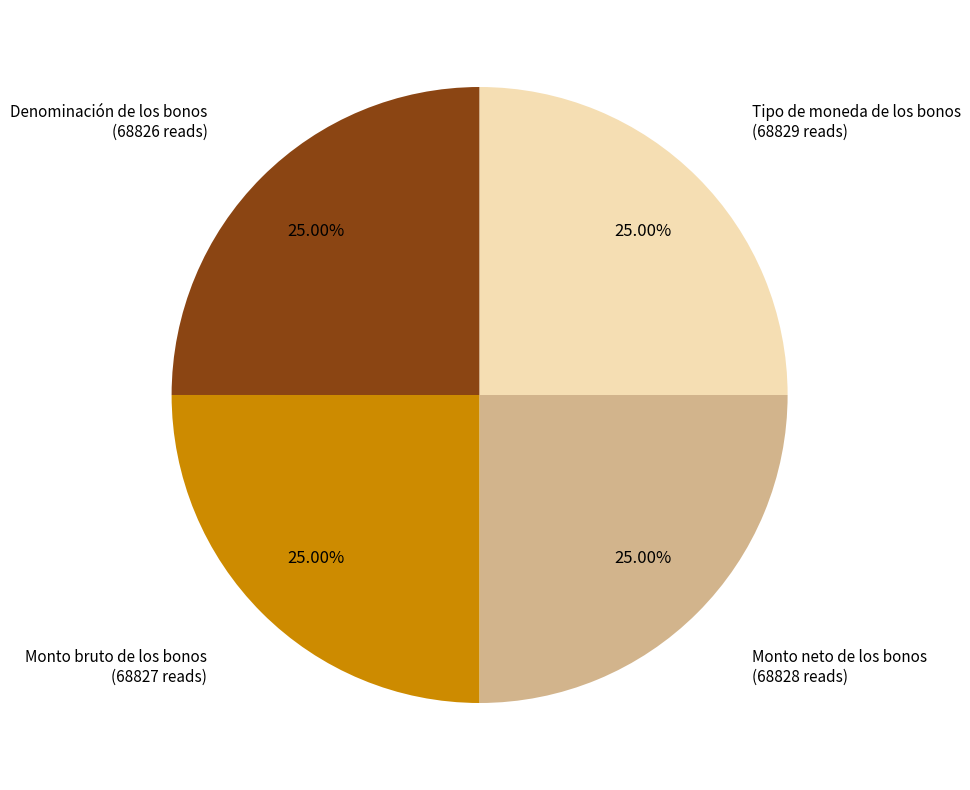

Is there a majority slice in this chart?

No